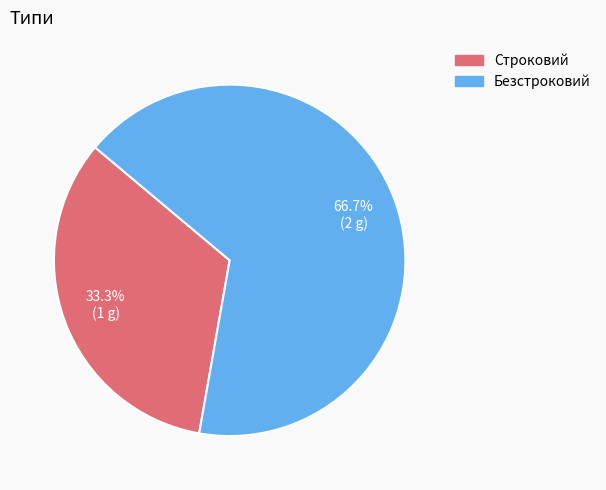

Which slice represents more than half of the pie?

Безстроковий